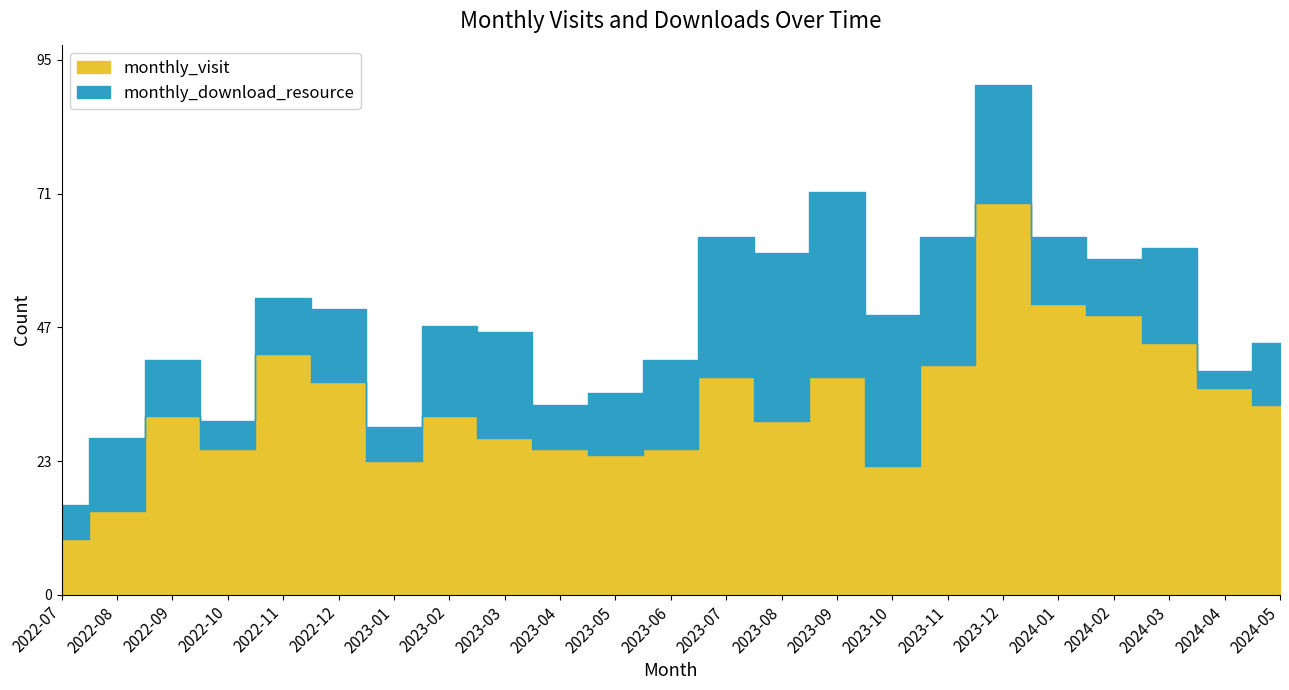

The value of monthly_visit at 2022-10 is 26. True or false?

True